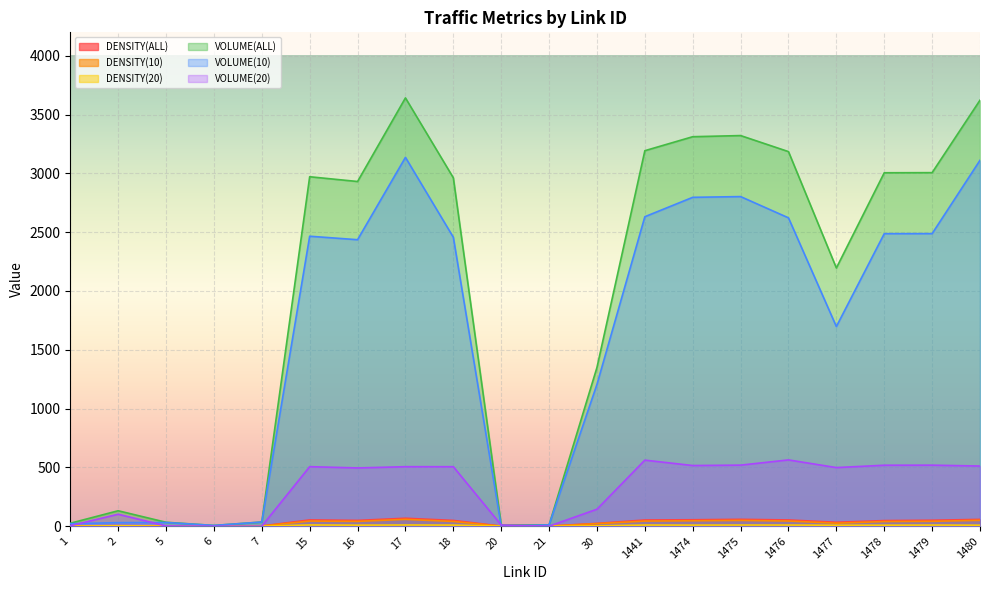

How many times do VOLUME(10) and VOLUME(20) cross each other?

4